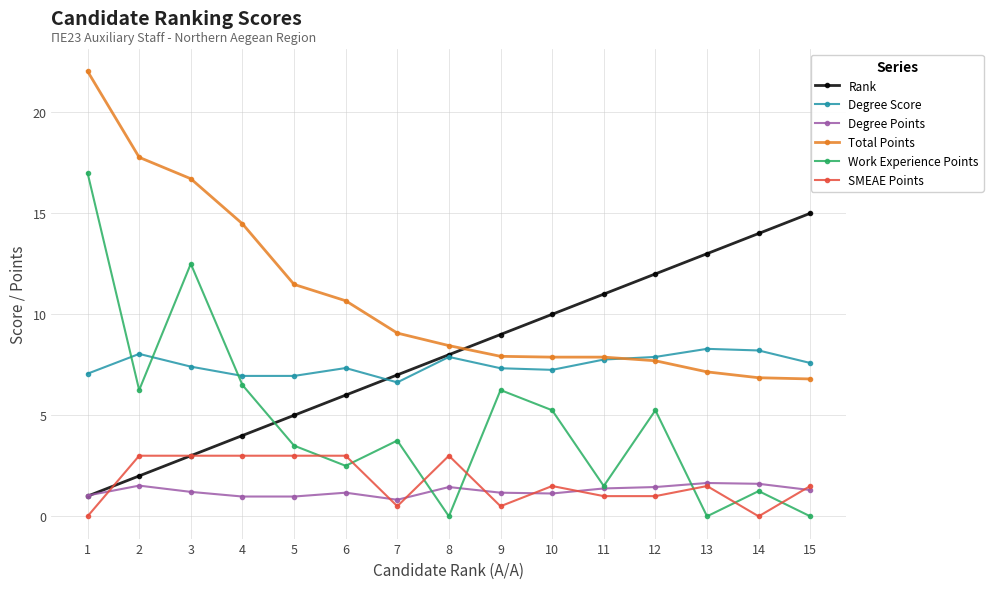

Where does the Work Experience Points series first go above 3?

1